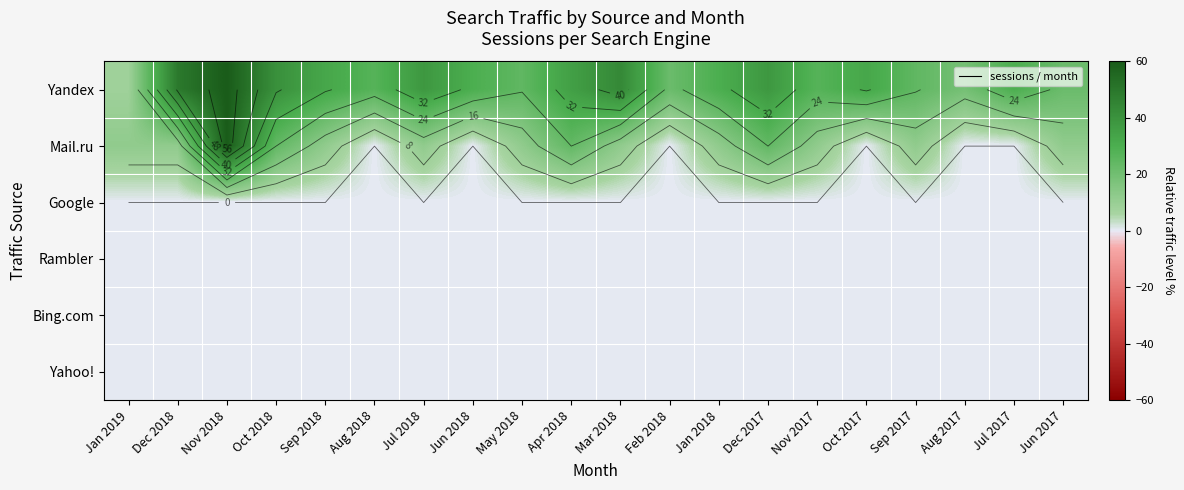

What is the sum of the Yandex values at Aug 2018 and Sep 2018?

60.0